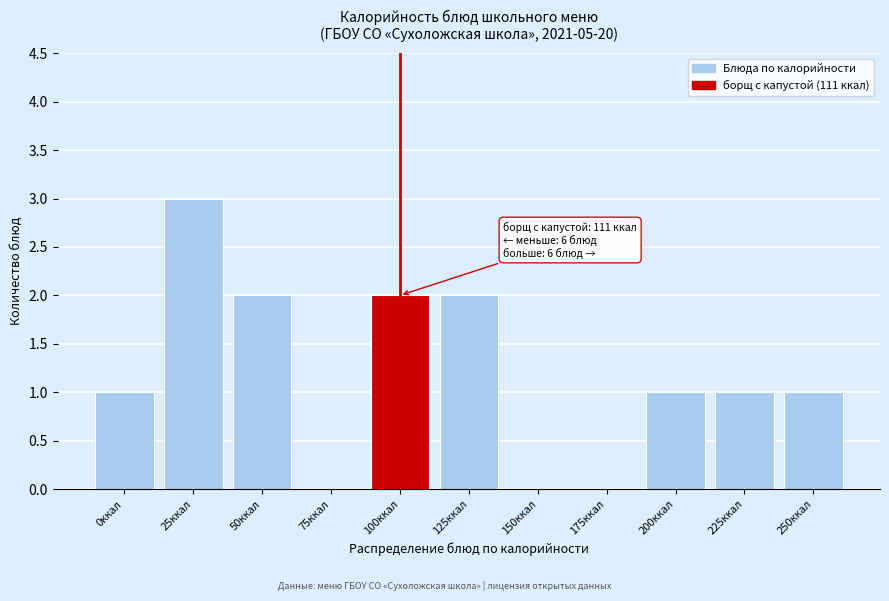

Reading left to right, extract all data points from this chart.

0ккал=1	25ккал=3	50ккал=2	75ккал=0	100ккал=2	125ккал=2	150ккал=0	175ккал=0	200ккал=1	225ккал=1	250ккал=1